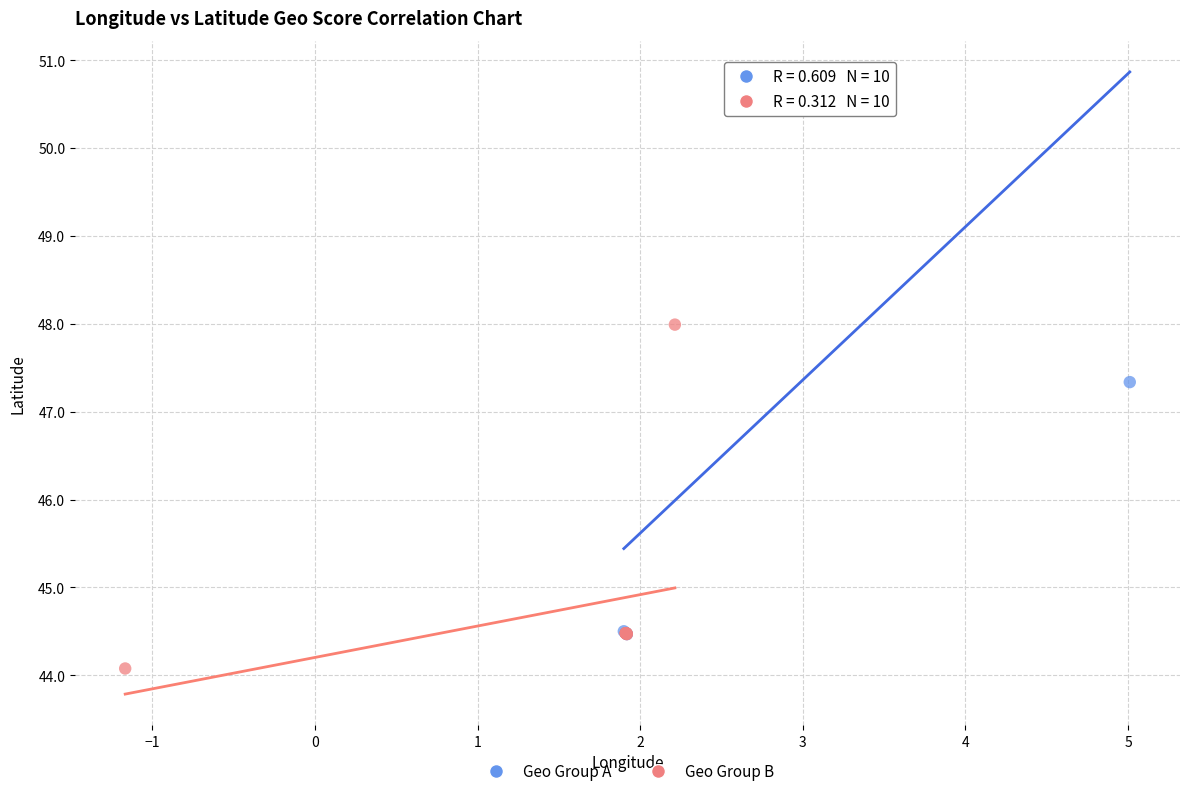

Which series has the widest spread of Y values?

Geo Group A